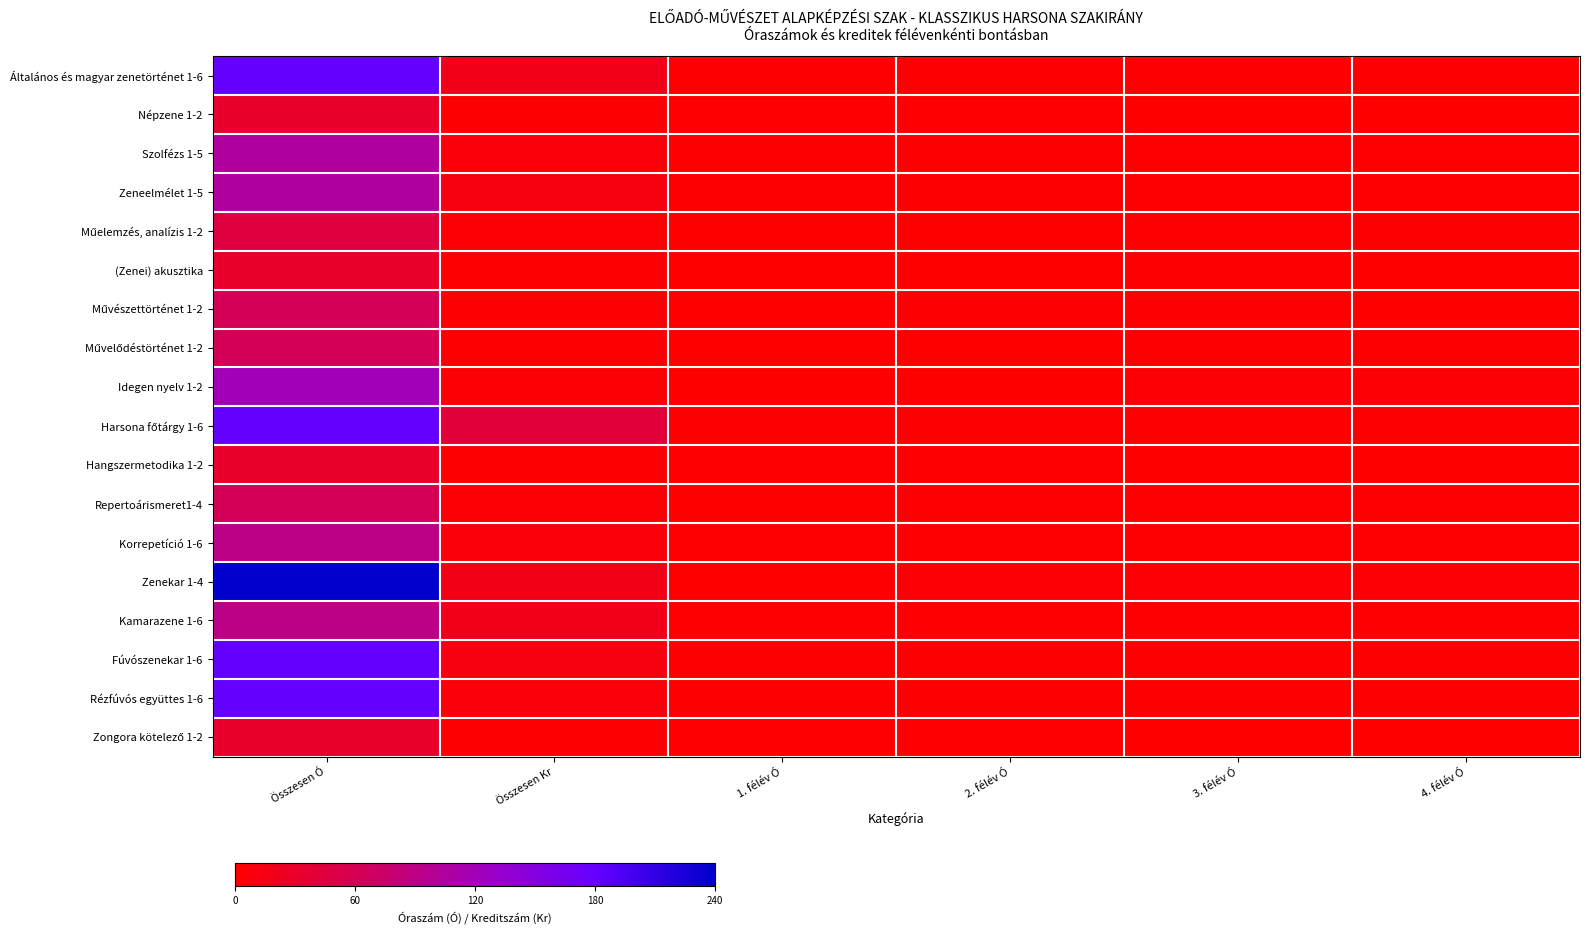

Which has a higher value, Összesen Kr or 2. félév Ó?

Összesen Kr